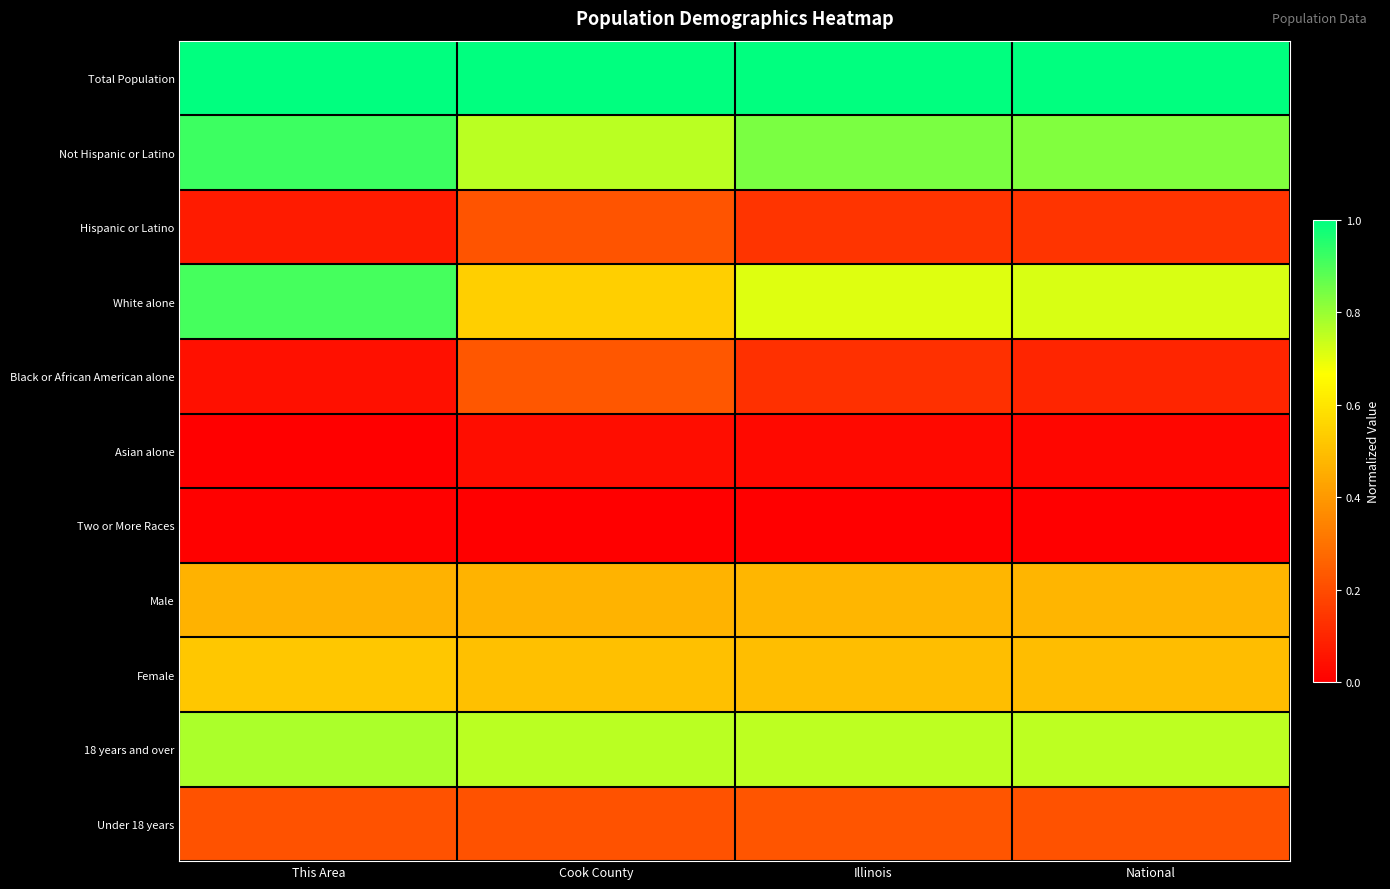

Reading left to right, transcribe all the data shown in this chart.

Total Population: This Area=1.0	Cook County=1.0	Illinois=1.0	National=1.0
Not Hispanic or Latino: This Area=0.9	Cook County=0.8	Illinois=0.8	National=0.8
Hispanic or Latino: This Area=0.1	Cook County=0.2	Illinois=0.1	National=0.1
White alone: This Area=0.9	Cook County=0.5	Illinois=0.7	National=0.7
Black or African American alone: This Area=0.0	Cook County=0.2	Illinois=0.1	National=0.1
Asian alone: This Area=0.0	Cook County=0.0	Illinois=0.0	National=0.0
Two or More Races: This Area=0.0	Cook County=0.0	Illinois=0.0	National=0.0
Male: This Area=0.5	Cook County=0.5	Illinois=0.5	National=0.5
Female: This Area=0.5	Cook County=0.5	Illinois=0.5	National=0.5
18 years and over: This Area=0.8	Cook County=0.8	Illinois=0.8	National=0.8
Under 18 years: This Area=0.2	Cook County=0.2	Illinois=0.2	National=0.2